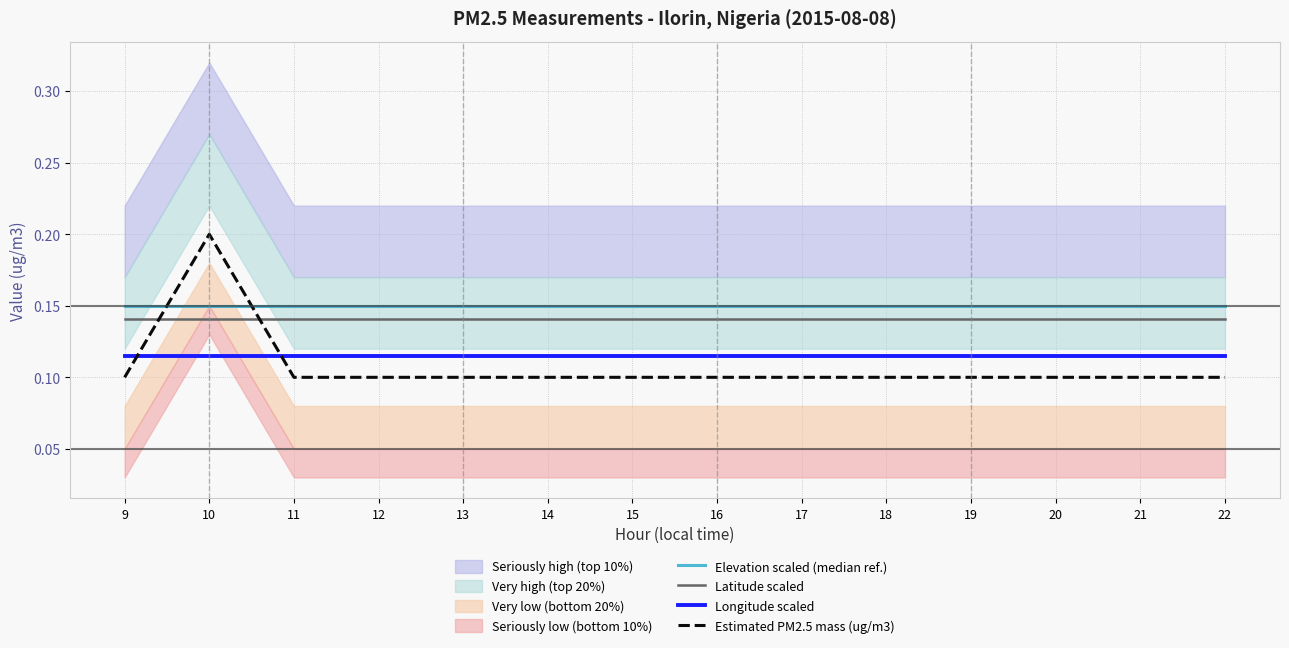

How many interior local peaks does the Estimated PM2.5 mass (ug/m3) series have?

1